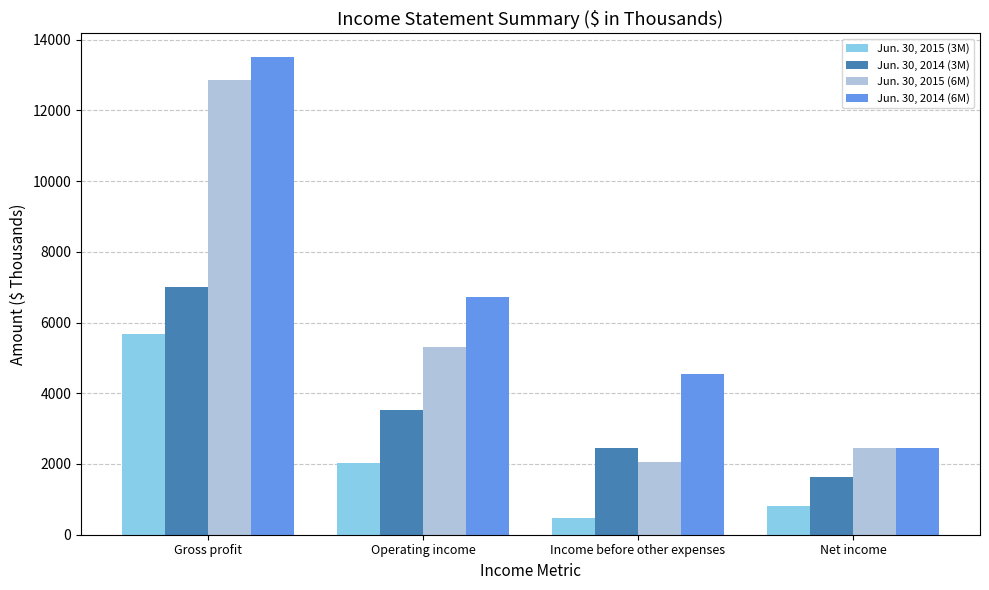

Reading left to right, what are all the values shown in this chart?

Jun. 30, 2015 (3M): Gross profit=5678	Operating income=2038	Income before other expenses=467	Net income=804
Jun. 30, 2014 (3M): Gross profit=7015	Operating income=3533	Income before other expenses=2442	Net income=1646
Jun. 30, 2015 (6M): Gross profit=12854	Operating income=5316	Income before other expenses=2070	Net income=2459
Jun. 30, 2014 (6M): Gross profit=13502	Operating income=6721	Income before other expenses=4539	Net income=2454